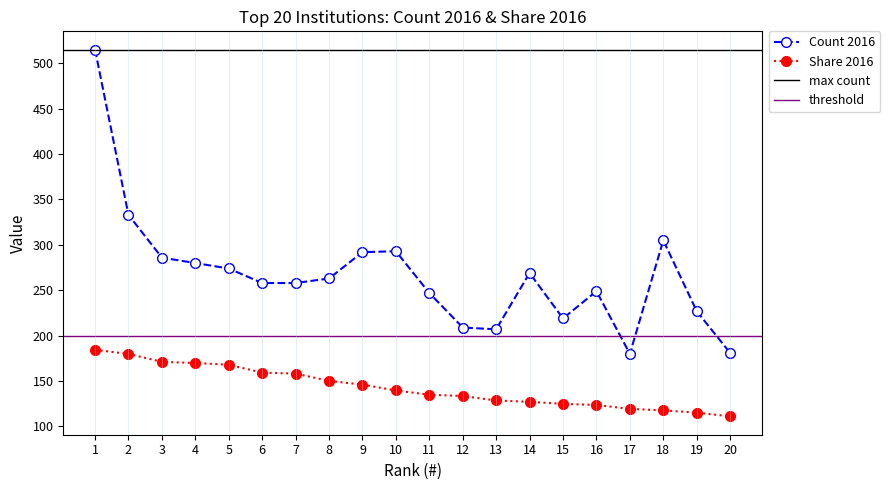

Which label corresponds to the largest value in the chart?

1